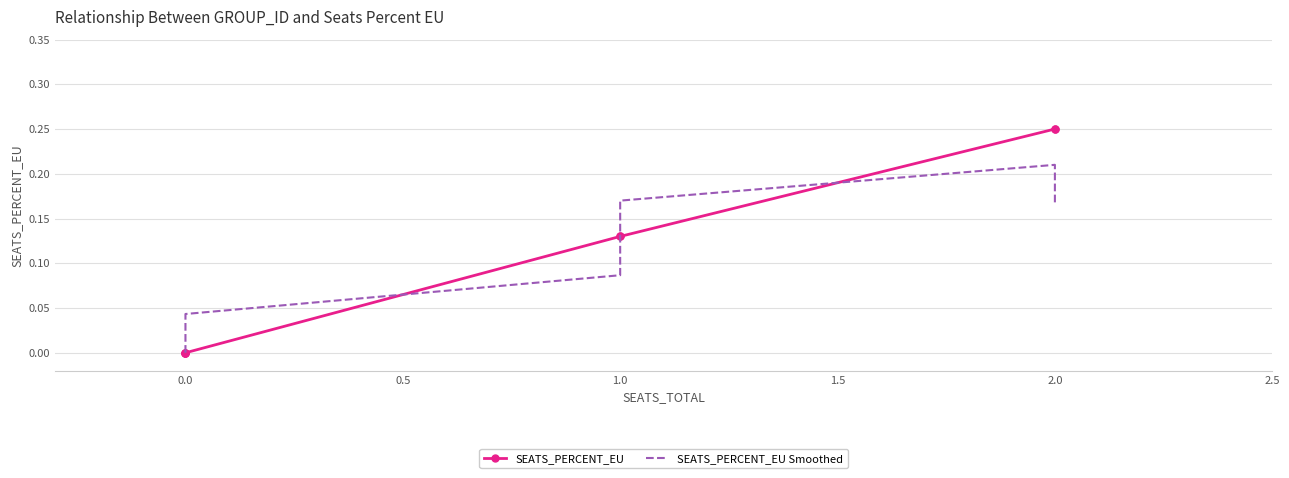

How many times do SEATS_PERCENT_EU and SEATS_PERCENT_EU Smoothed cross each other?

3